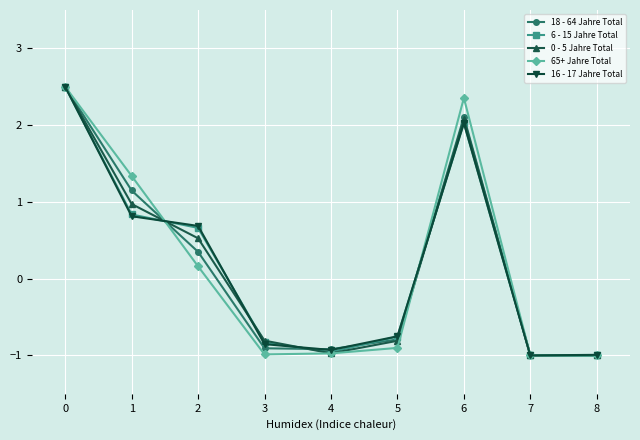

What is the difference between the maximum and minimum values in the 6 - 15 Jahre Total series?

3.5